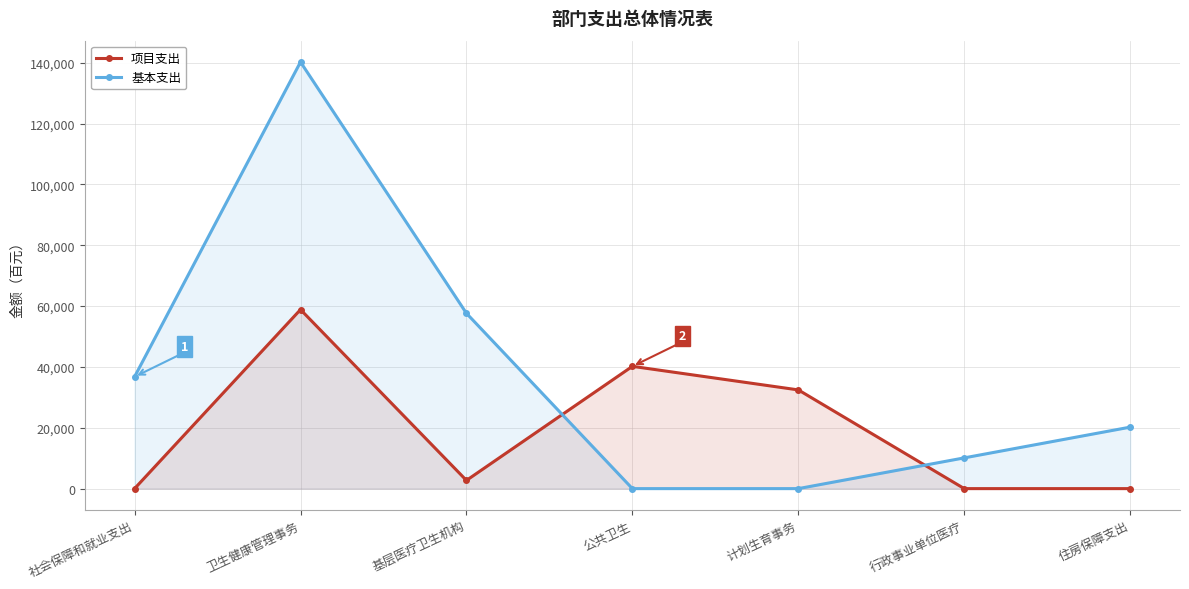

Does the chart have visible grid lines?

Yes